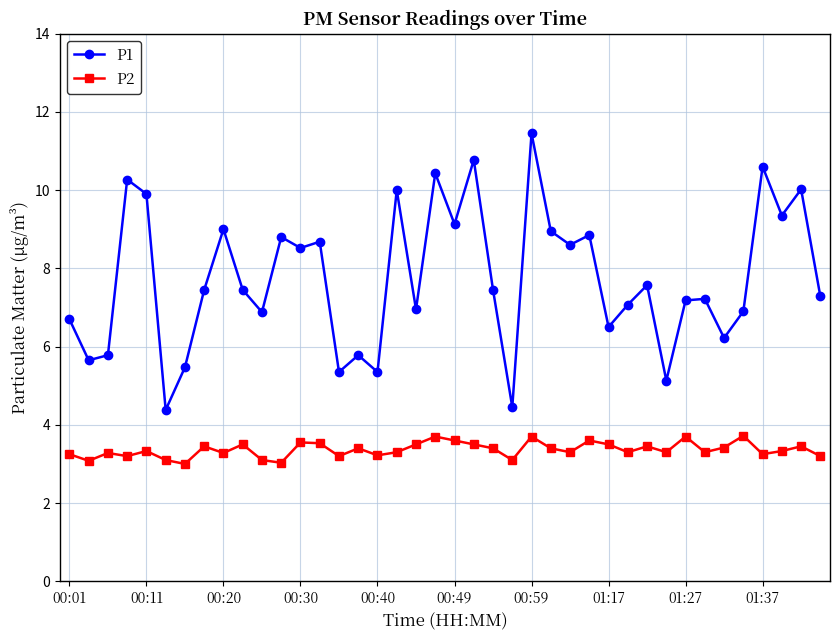

List the series in order of their peak value, lowest first.

P2, P1